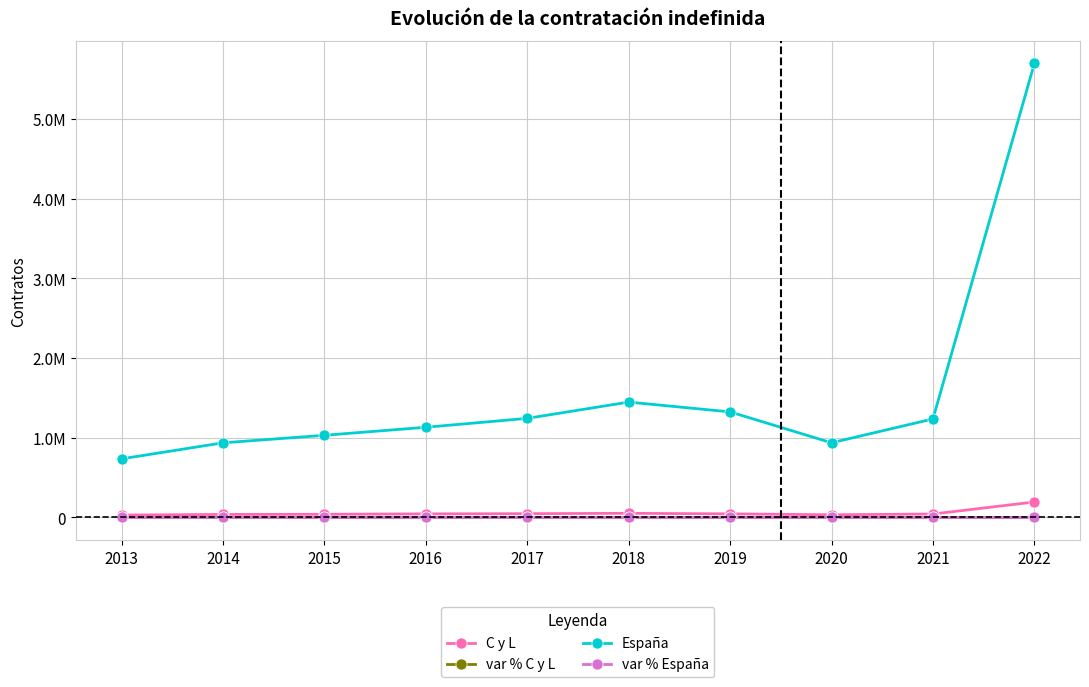

List the series in order of their peak value, lowest first.

var % C y L, var % España, C y L, España